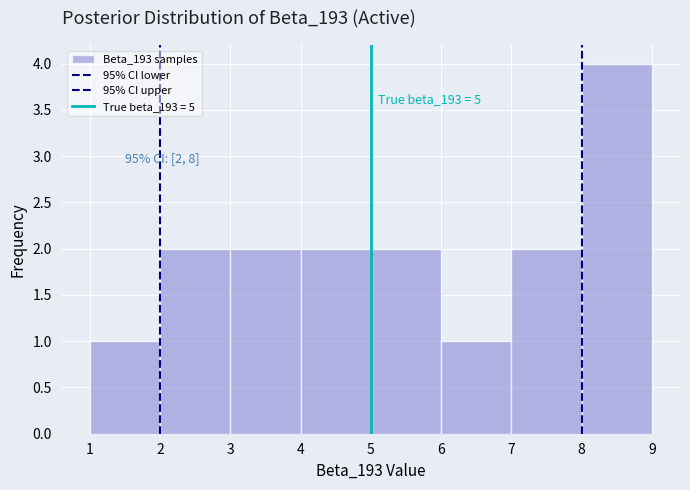

Over which range of the x-axis is the bar tallest?

8 to 9